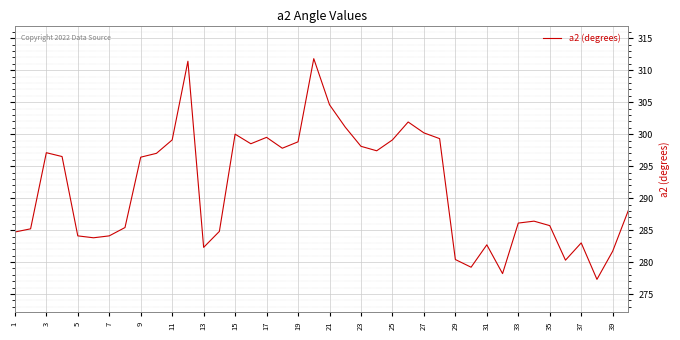

What is the maximum value shown in the chart?

311.8